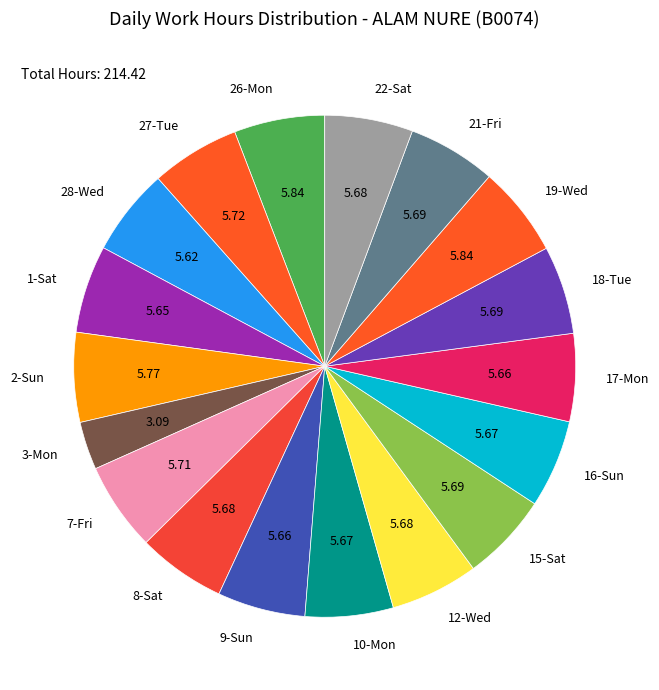

Does 15-Sat account for over 50% of the chart?

No